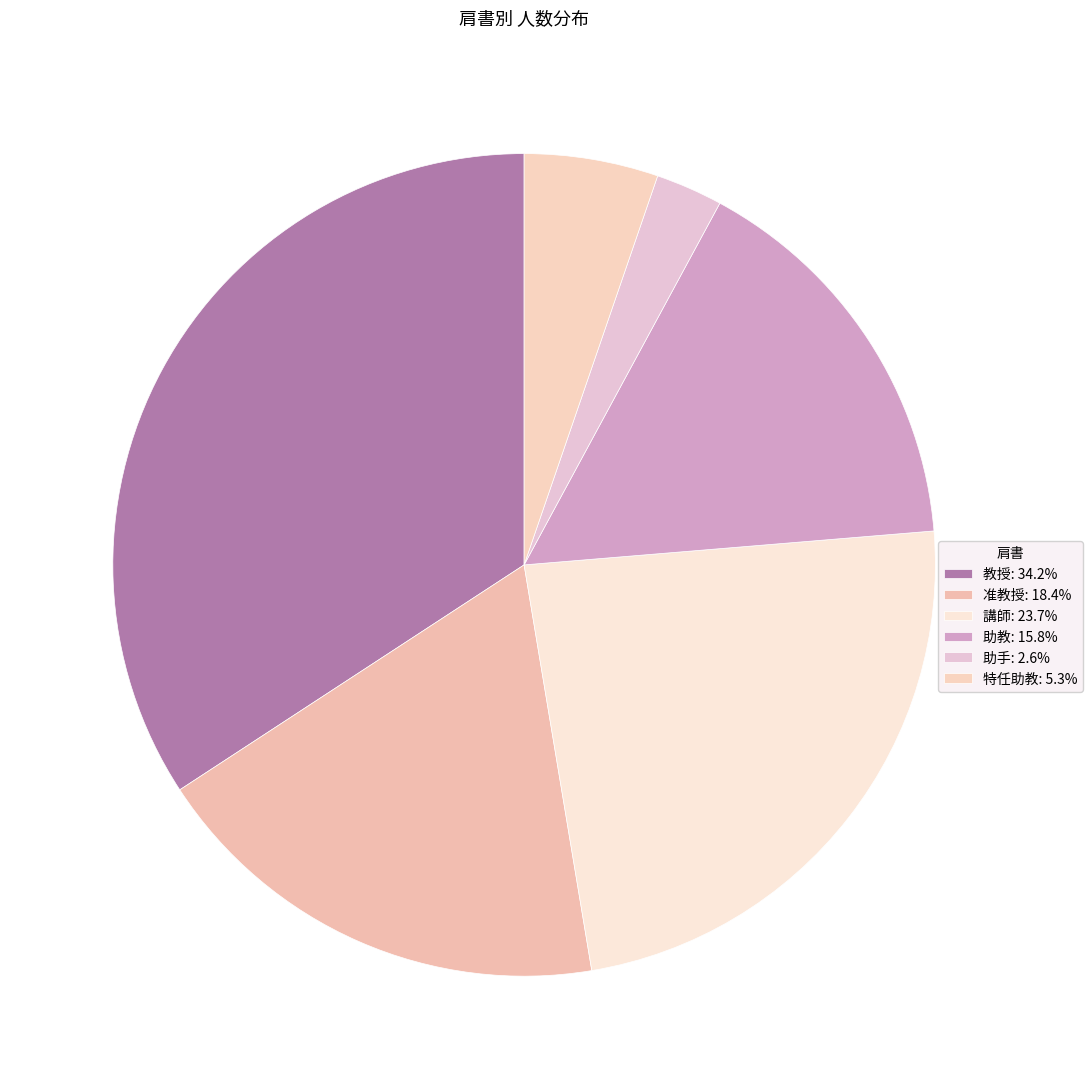

How many slices are in this pie chart?

6